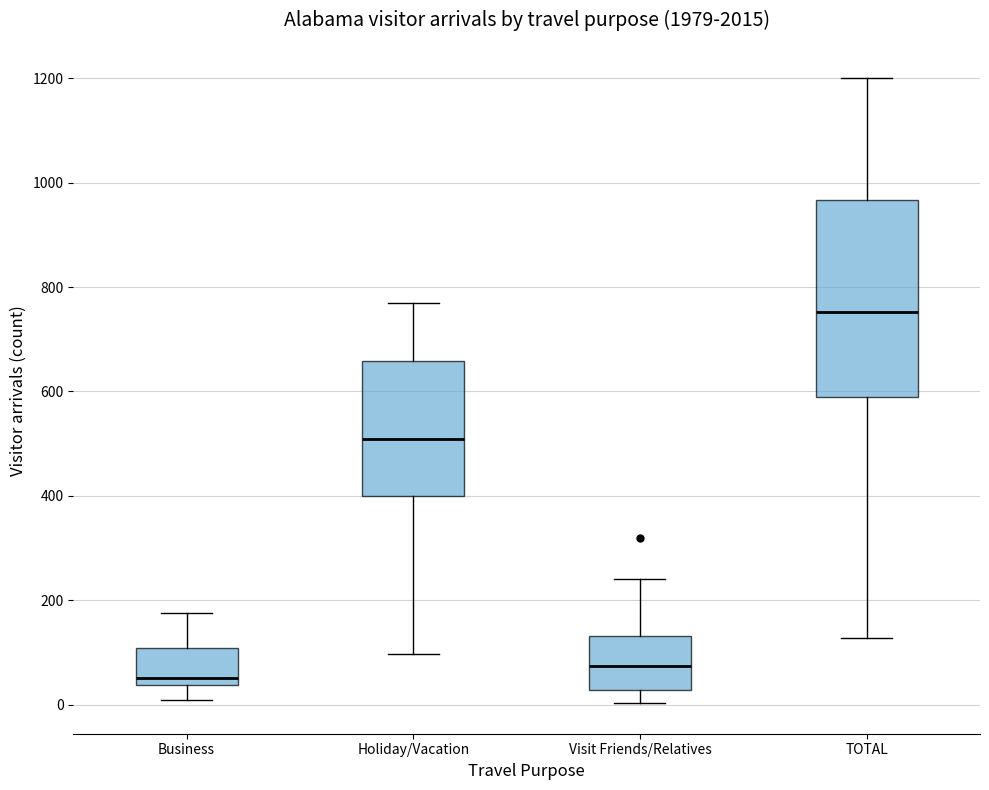

Reading left to right, read every box against the y-axis: the position of its median line, the range the box covers, and the ends of its whiskers. The values are not printed on the chart, so give them approximately, as read against the axis.

Business: median 60, box 40 to 100, whiskers 0 to 180
Holiday/Vacation: median 500, box 400 to 660, whiskers 100 to 780
Visit Friends/Relatives: median 80, box 20 to 140, whiskers 0 to 240
TOTAL: median 760, box 580 to 960, whiskers 120 to 1200